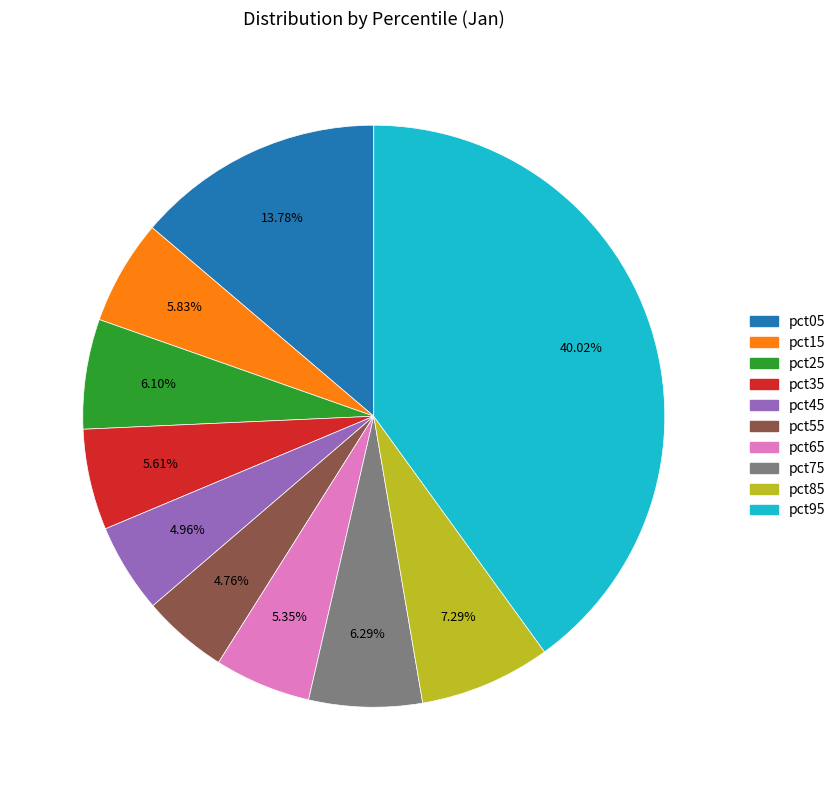

What is the largest slice in the pie chart?

pct95